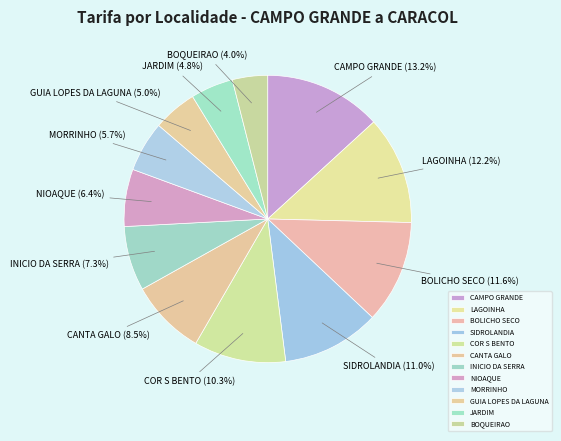

How much of the chart is everything except INICIO DA SERRA?

92.7%